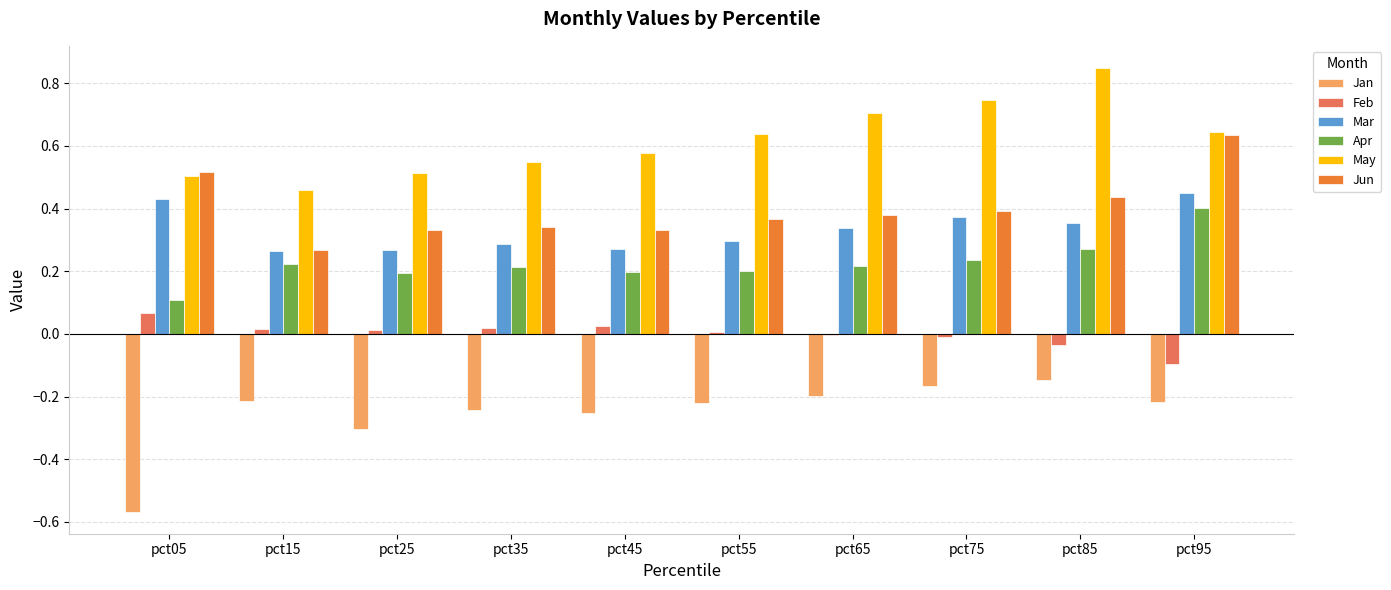

True or false: Jun has a value of 0.3 at pct35.

True